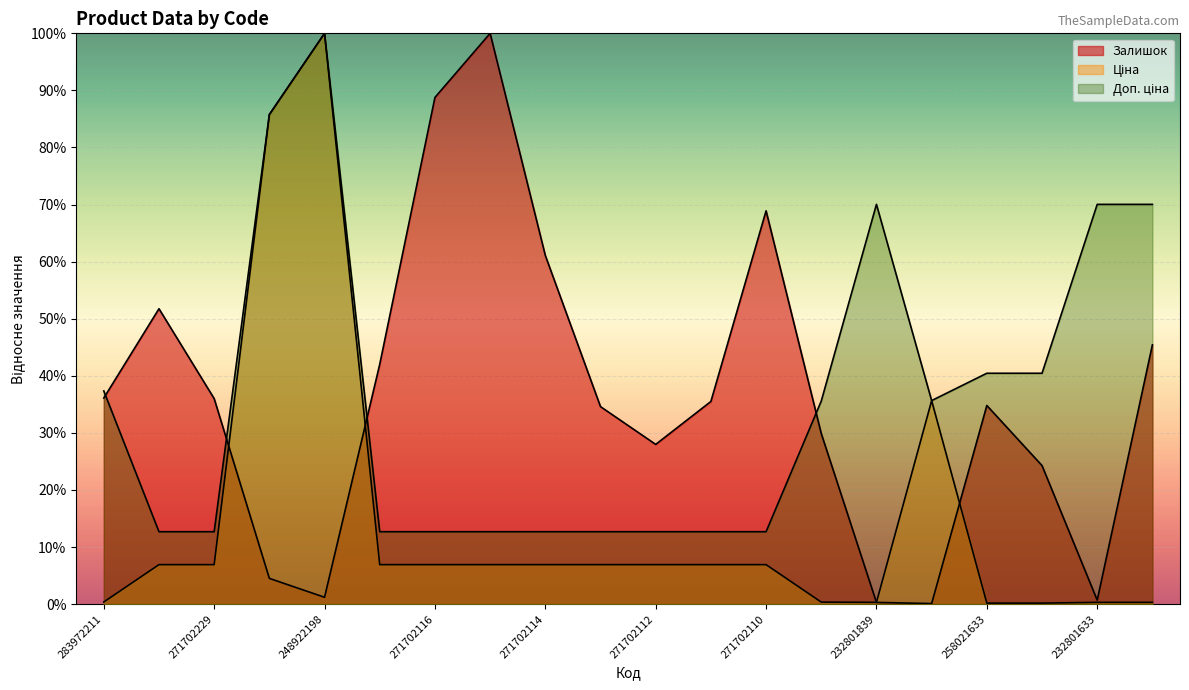

What is the sum of all Залишок values?

724.0